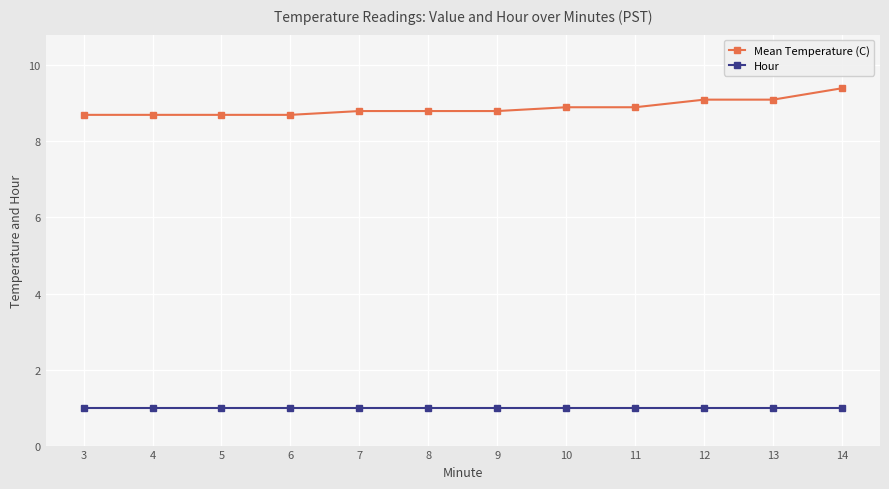

The Hour series shows 1.0 at 6. True or false?

True